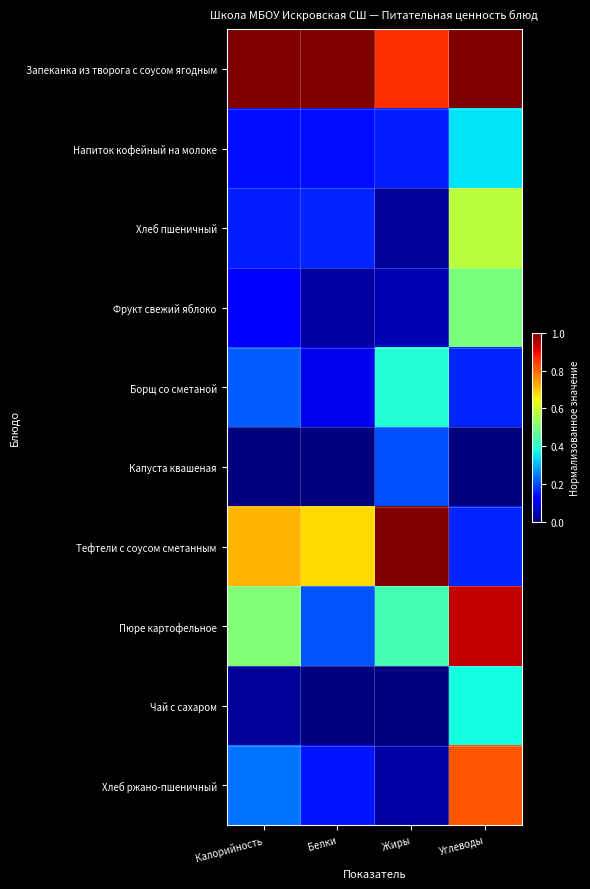

Reading left to right, transcribe all the data shown in this chart.

Запеканка из творога с соусом ягодным: Калорийность=1.0	Белки=1.0	Жиры=0.9	Углеводы=1.0
Напиток кофейный на молоке: Калорийность=0.1	Белки=0.1	Жиры=0.2	Углеводы=0.4
Хлеб пшеничный: Калорийность=0.2	Белки=0.2	Жиры=0.0	Углеводы=0.6
Фрукт свежий яблоко: Калорийность=0.1	Белки=0.0	Жиры=0.0	Углеводы=0.5
Борщ со сметаной: Калорийность=0.2	Белки=0.1	Жиры=0.4	Углеводы=0.2
Капуста квашеная: Калорийность=0.0	Белки=0.0	Жиры=0.2	Углеводы=0.0
Тефтели с соусом сметанным: Калорийность=0.7	Белки=0.7	Жиры=1.0	Углеводы=0.2
Пюре картофельное: Калорийность=0.5	Белки=0.2	Жиры=0.4	Углеводы=0.9
Чай с сахаром: Калорийность=0.0	Белки=0.0	Жиры=0.0	Углеводы=0.4
Хлеб ржано-пшеничный: Калорийность=0.2	Белки=0.1	Жиры=0.0	Углеводы=0.8